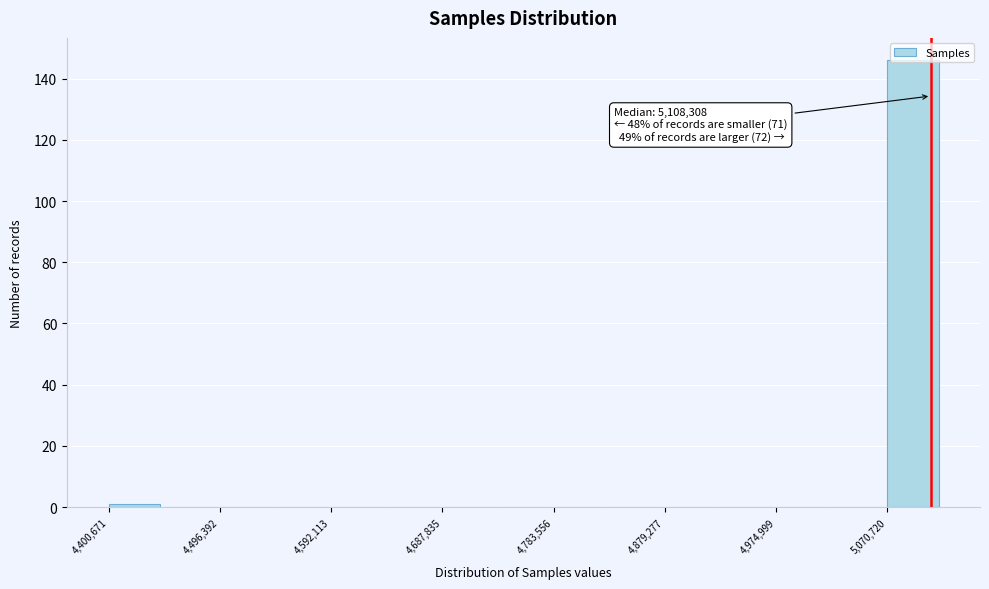

Which range on the x-axis has the tallest bar?

5070000 to 5120000